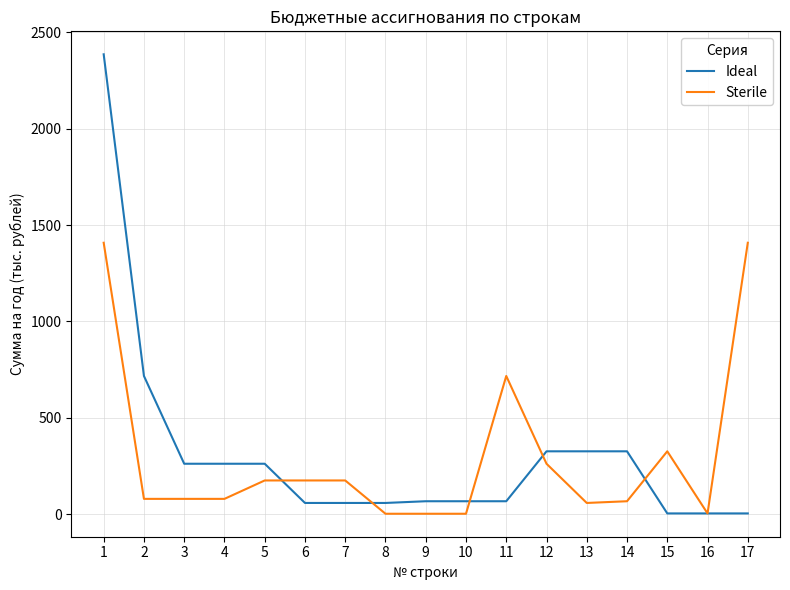

How many values in the Sterile series are below 79?

6